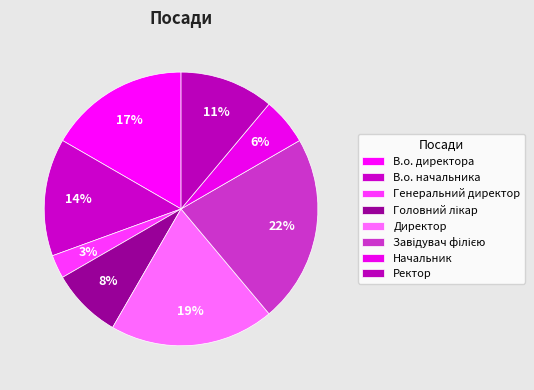

Count the number of slices in the pie.

8